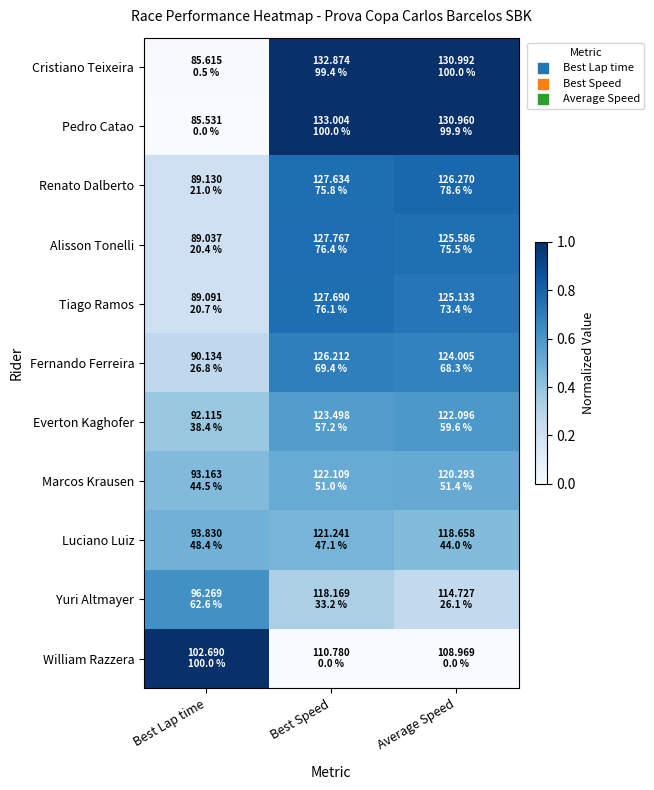

At how many categories does at least one series exceed 0?

3